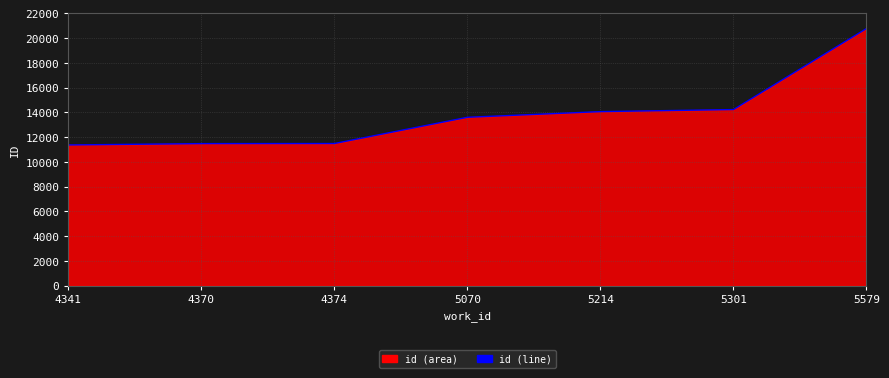

What is the difference between the values at 5301 and 5070?

624